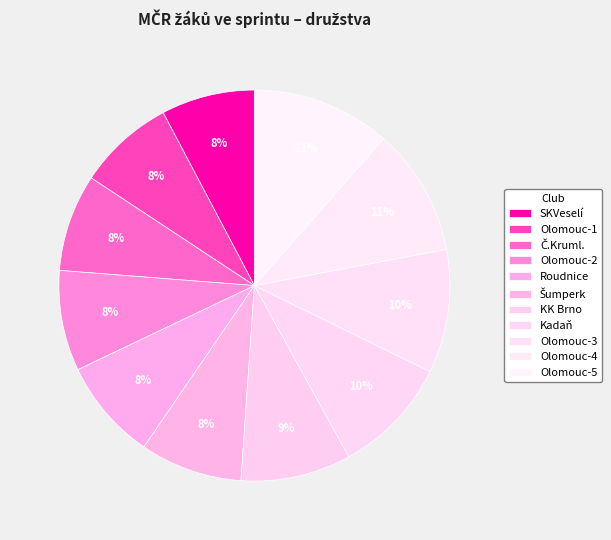

Which has a higher value, Olomouc-1 or KK Brno?

KK Brno